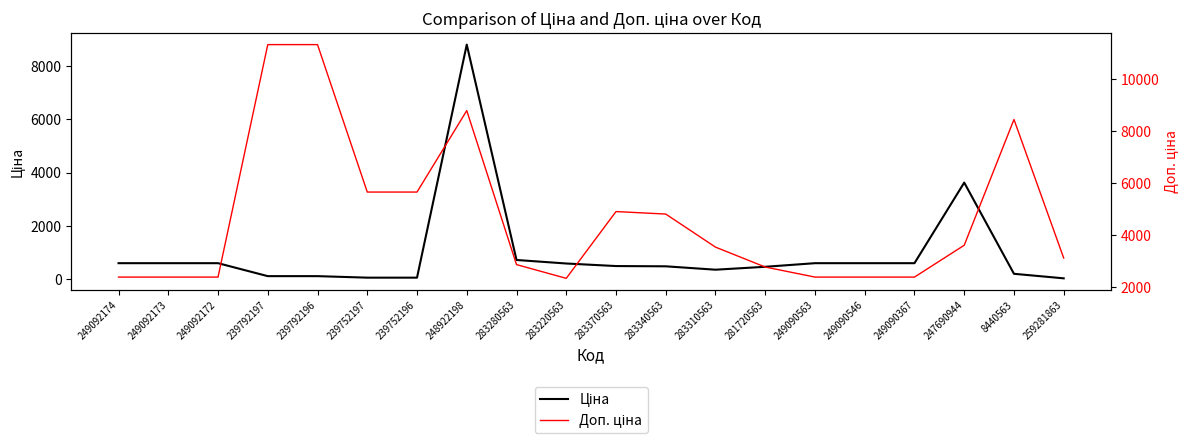

The value of Ціна at 8440563 is 201.3. True or false?

True